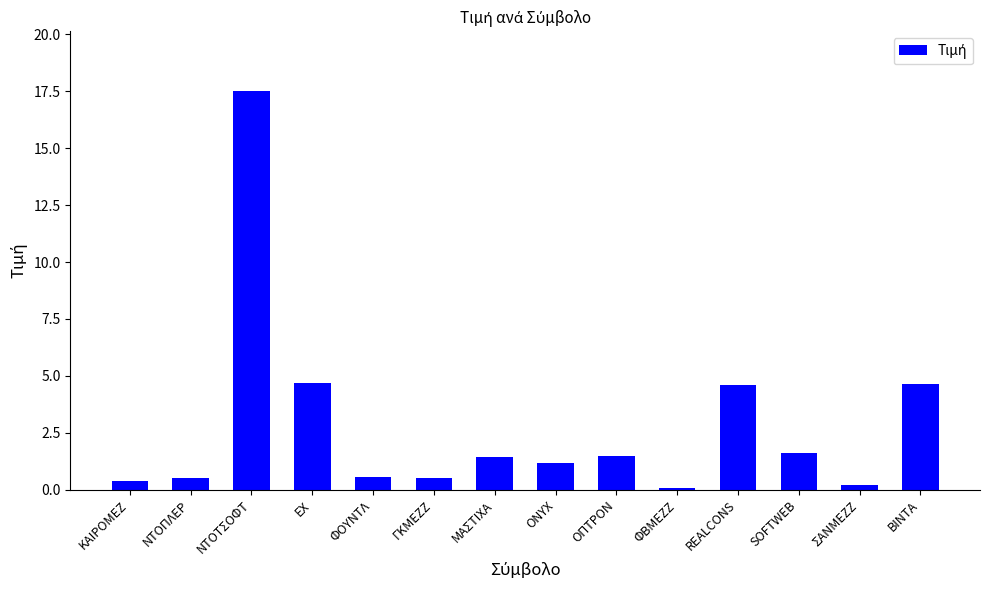

What is the label of the 11th bar from the left?

REALCONS